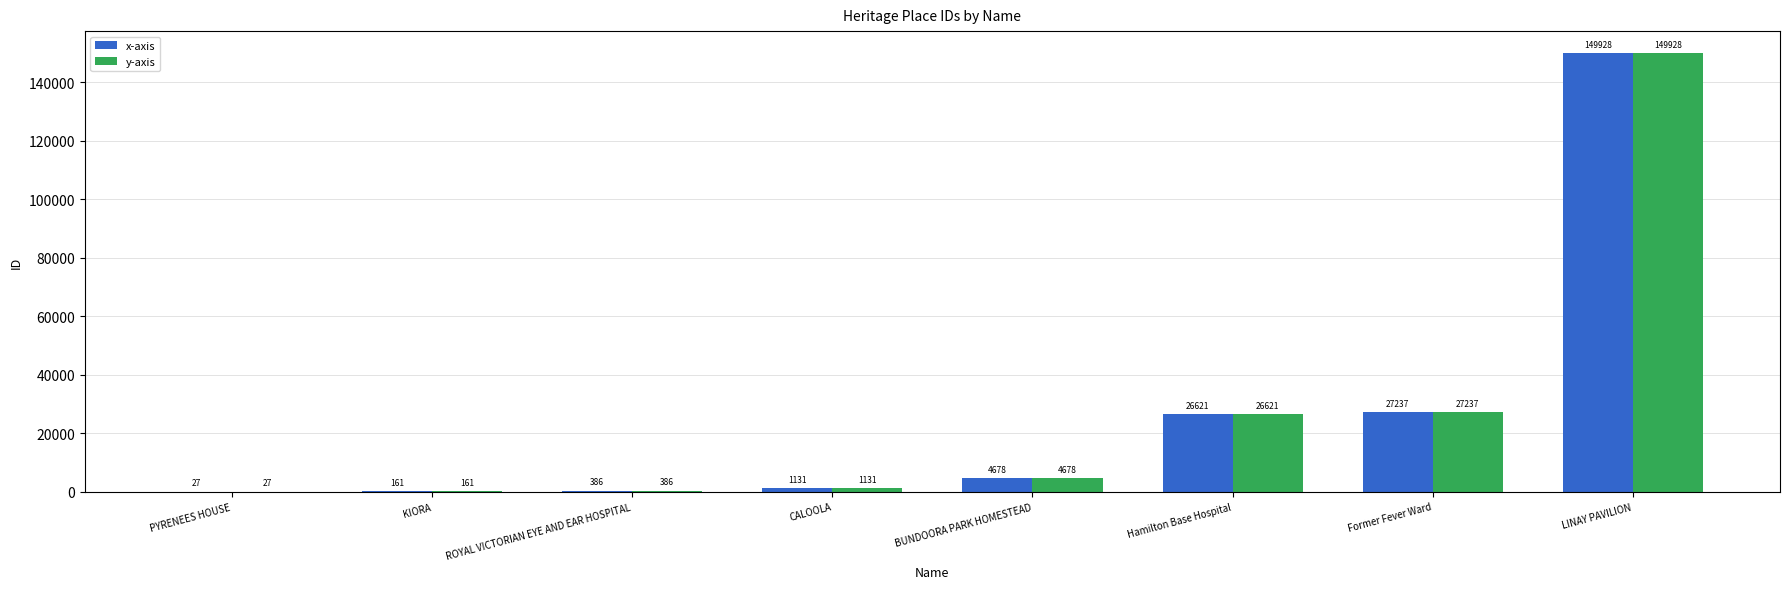

What is the sum of all y-axis values?

210169